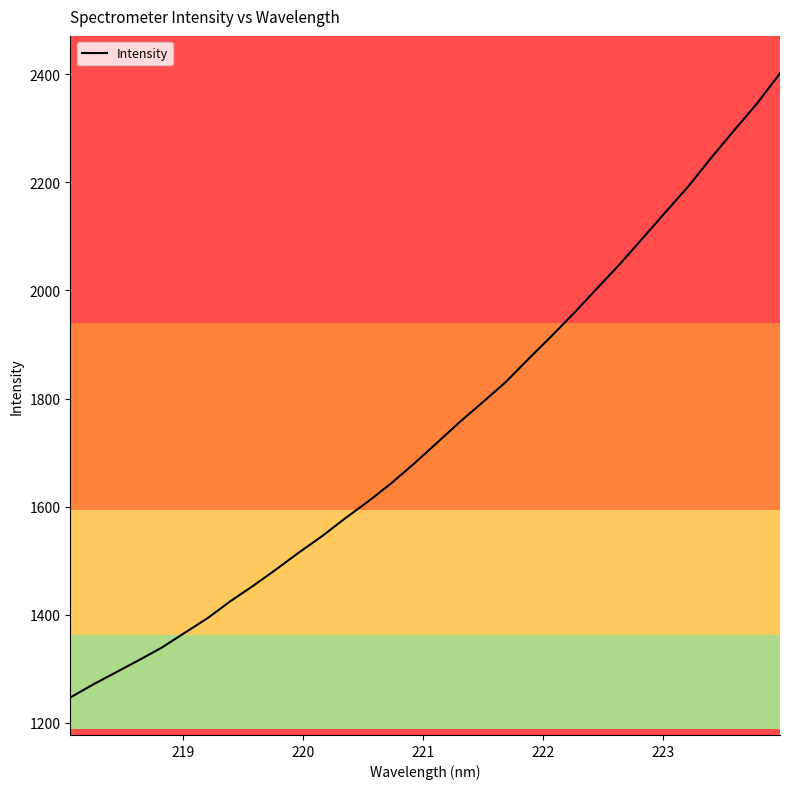

What is the maximum value shown in the chart?

2401.9